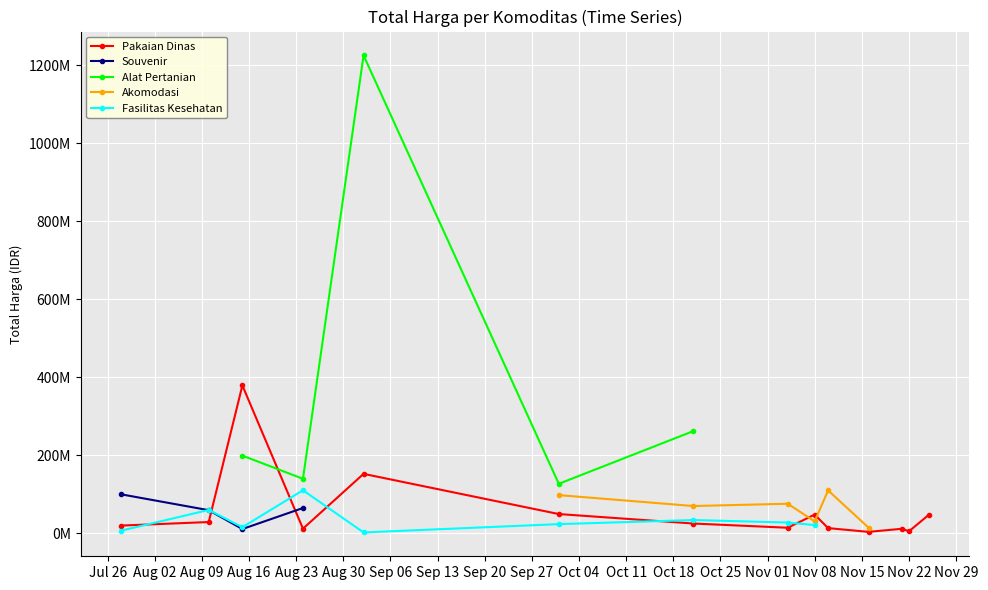

What are all the series names shown in the legend?

Pakaian Dinas, Souvenir, Alat Pertanian, Akomodasi, Fasilitas Kesehatan